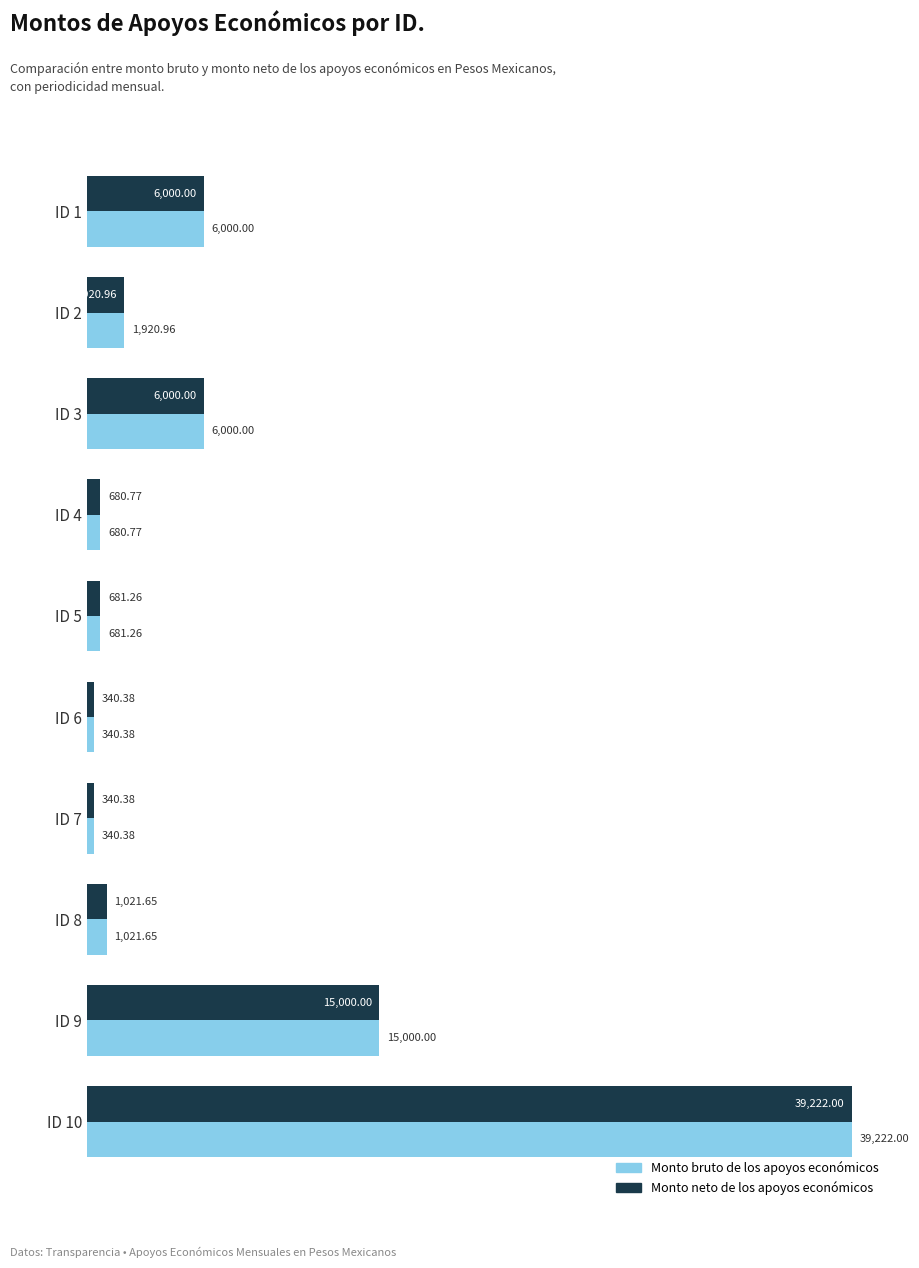

How many values in the Monto bruto de los apoyos económicos series exceed 1920?

5